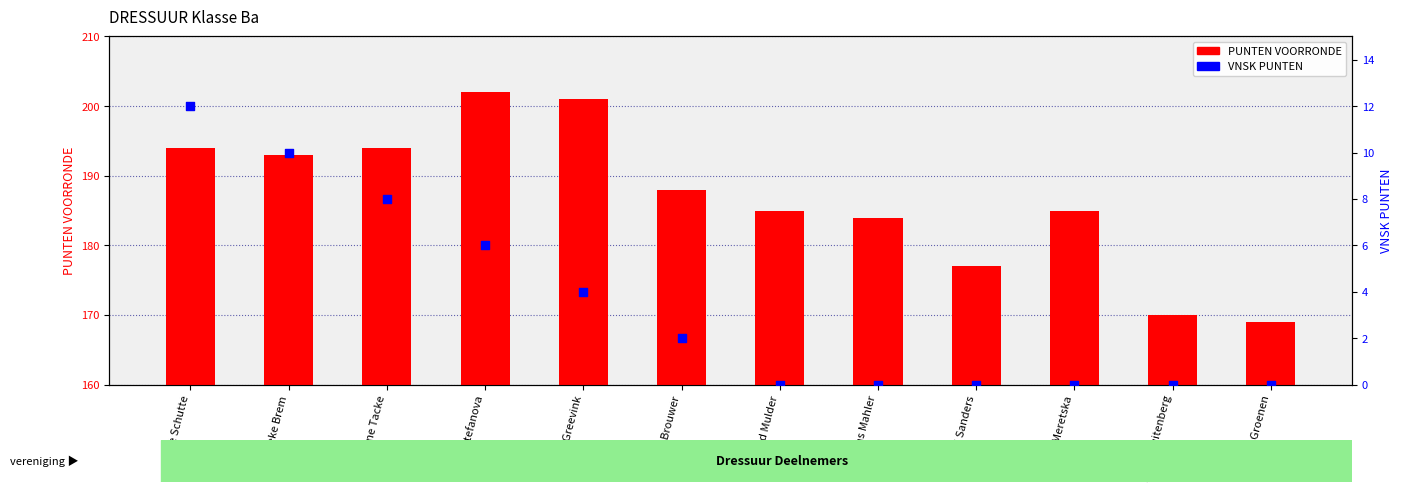

What is the total value across all series at Tessa Brouwer?

190